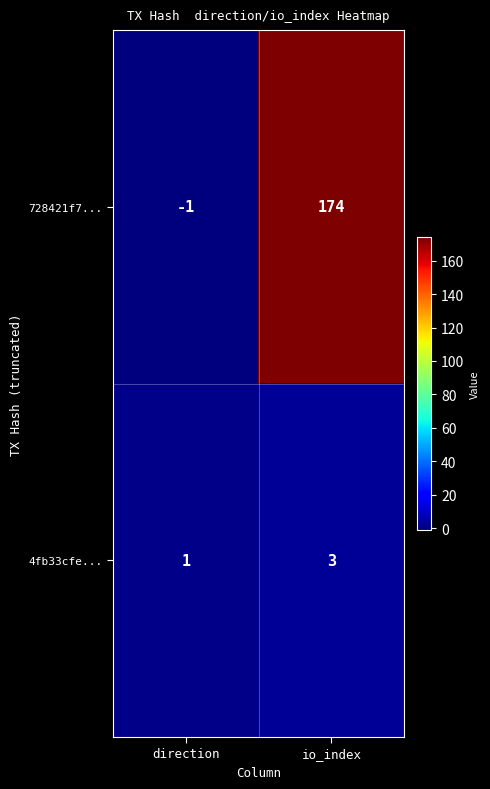

At which label is 728421f7... closest to 86?

direction